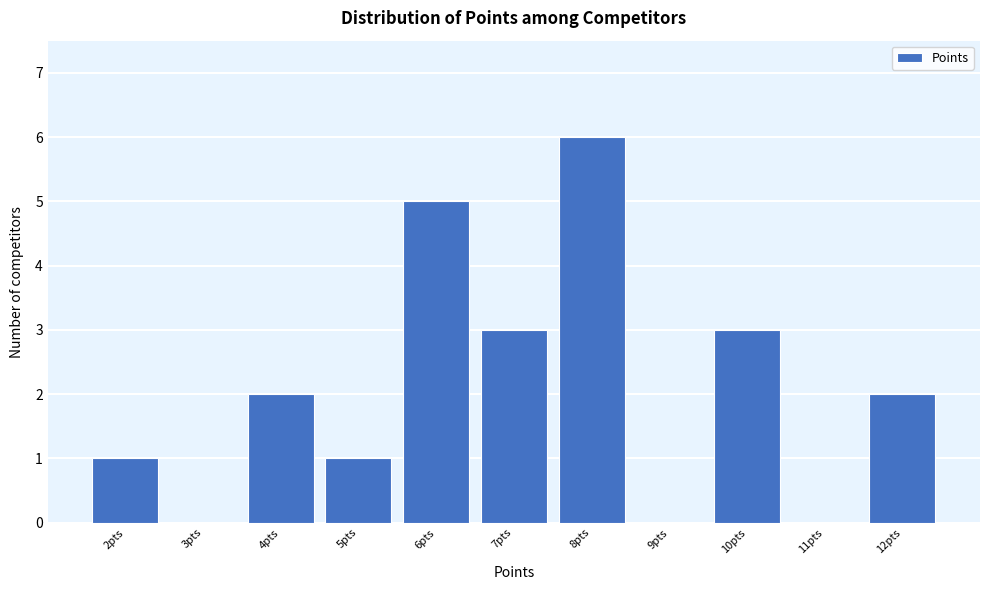

Reading left to right, transcribe all the data shown in this chart.

2pts=1	3pts=0	4pts=2	5pts=1	6pts=5	7pts=3	8pts=6	9pts=0	10pts=3	11pts=0	12pts=2